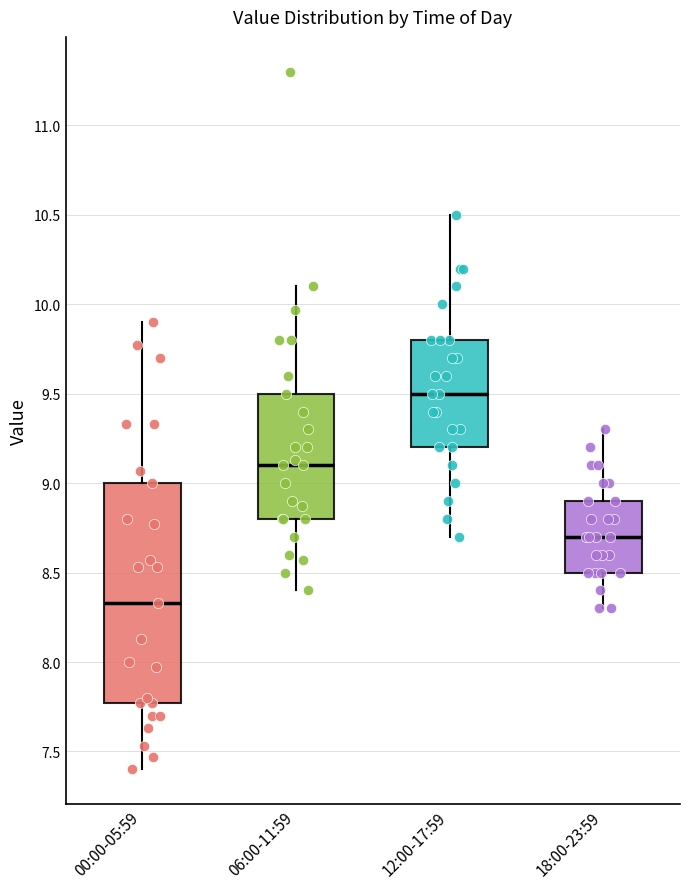

Which box is the tallest, from its lower edge to its upper edge?

00:00-05:59